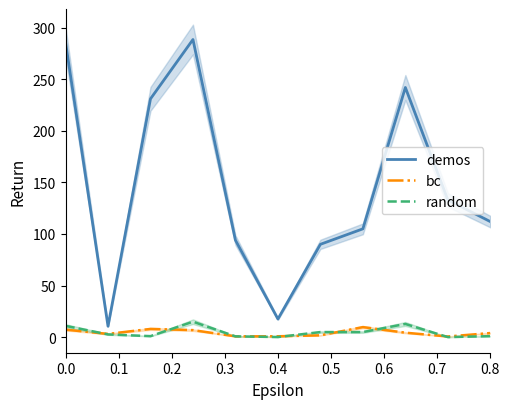

In bc, how many points are lower than both neighbors (excluding endpoints)?

3